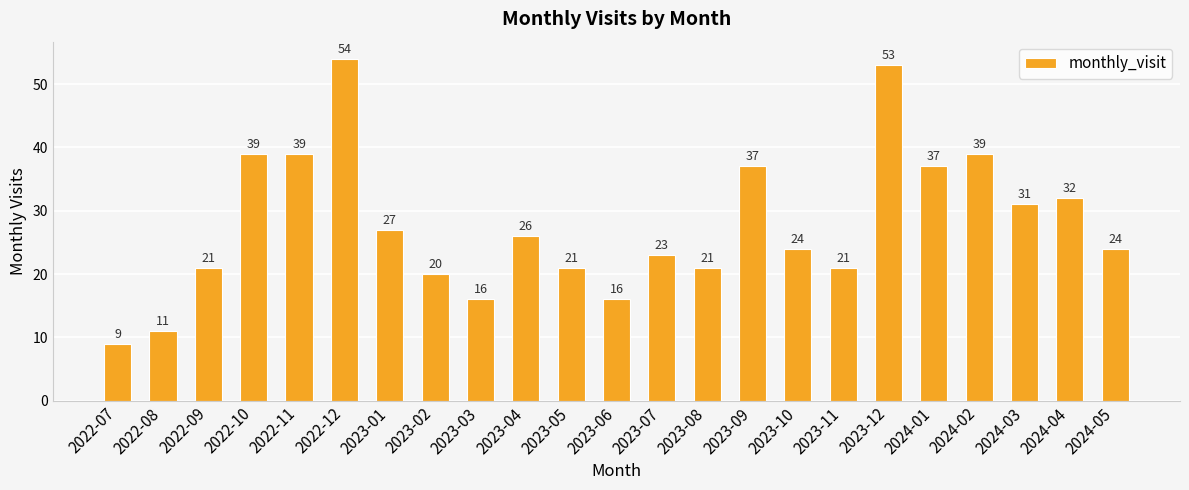

What is the average value?

28